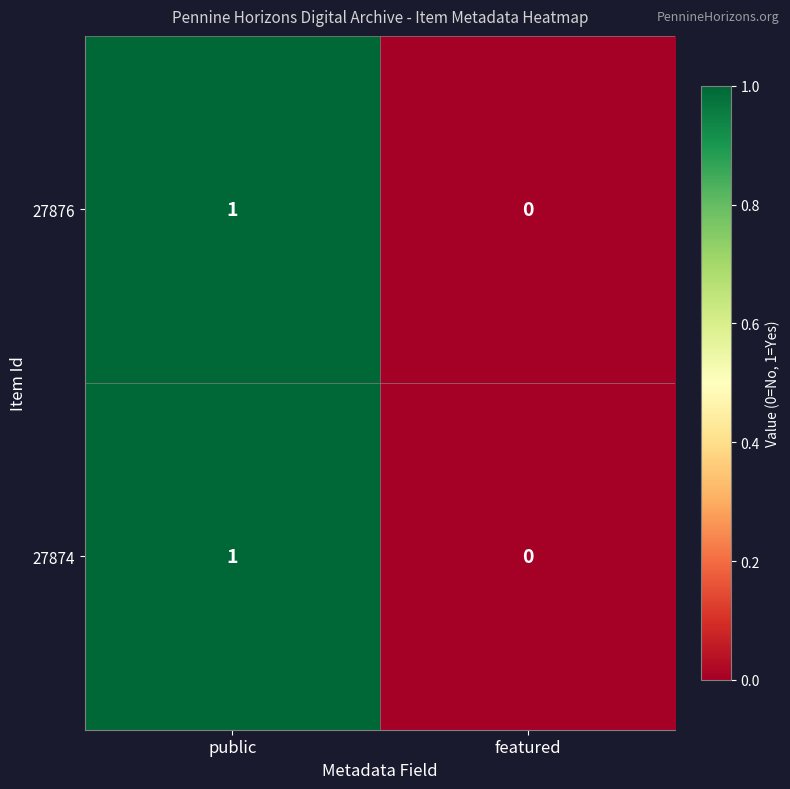

The value of 27876 at public is 1. True or false?

True